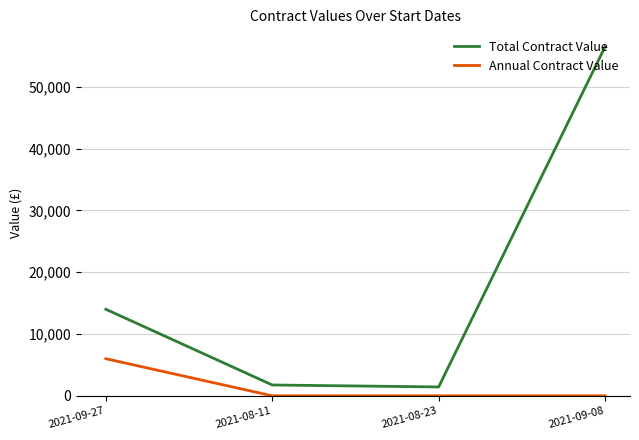

Reading left to right, extract all data points from this chart.

Total Contract Value: 2021-09-27=14000.0	2021-08-11=1750.0	2021-08-23=1433.0	2021-09-08=56474.7
Annual Contract Value: 2021-09-27=6000.0	2021-08-11=0.0	2021-08-23=0.0	2021-09-08=0.0